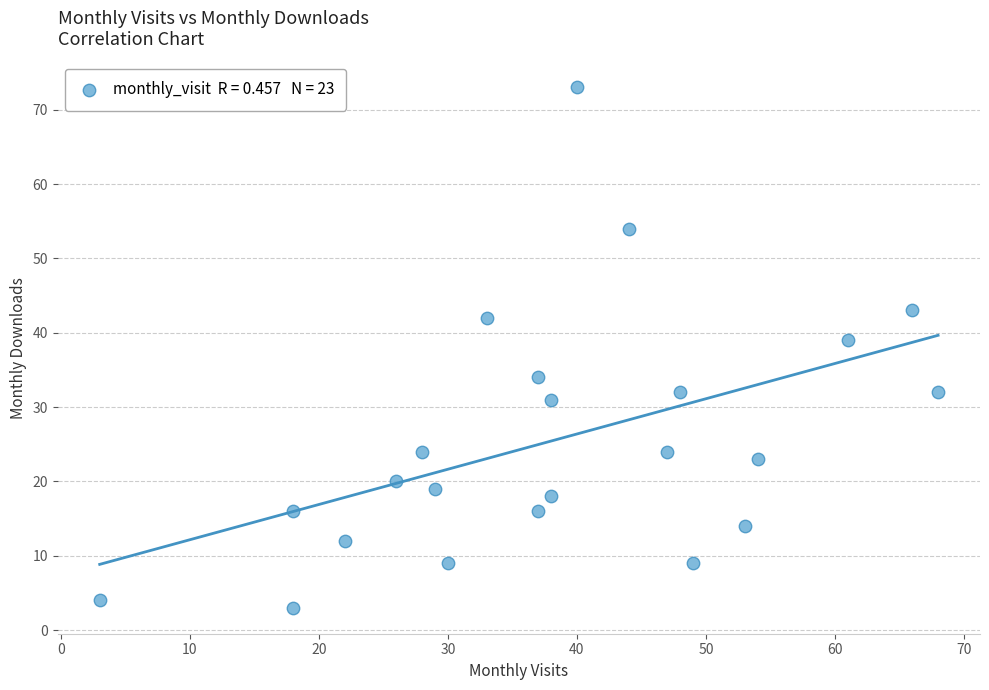

What is the range of X values (max minus min)?

65